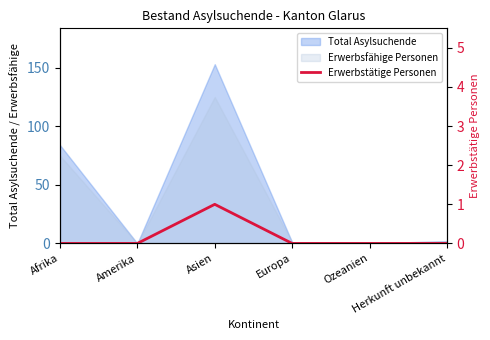

Reading left to right, extract all data points from this chart.

Afrika=0	Amerika=0	Asien=1	Europa=0	Ozeanien=0	Herkunft unbekannt=0